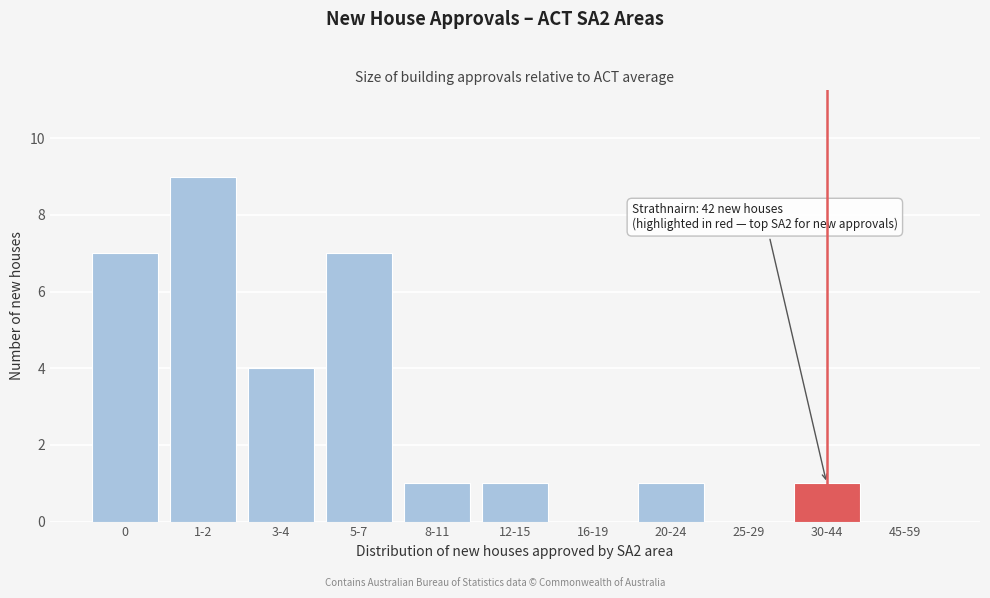

Reading left to right, transcribe all the data shown in this chart.

0=7	1-2=9	3-4=4	5-7=7	8-11=1	12-15=1	16-19=0	20-24=1	25-29=0	30-44=1	45-59=0